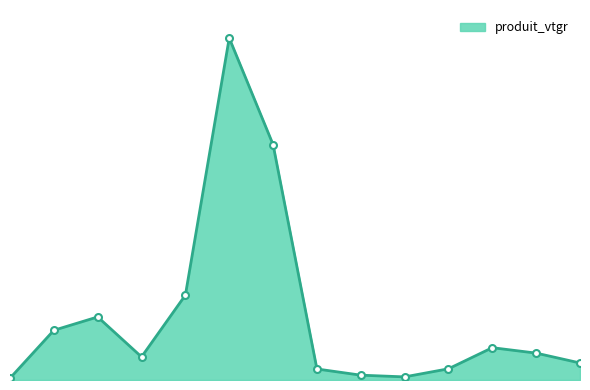

Does the chart display data point markers on the line(s)?

No